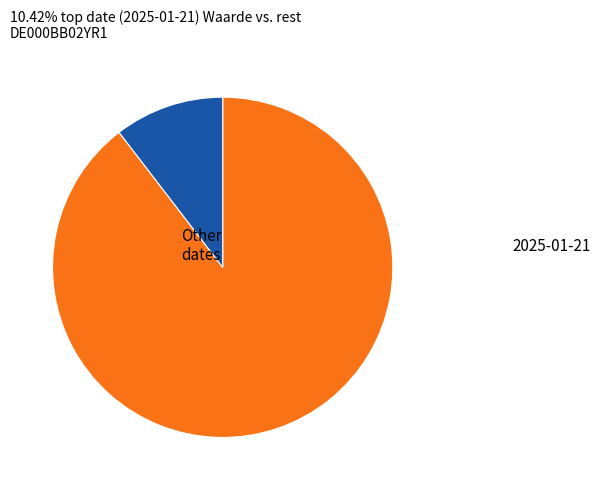

Is there a majority slice in this chart?

Yes